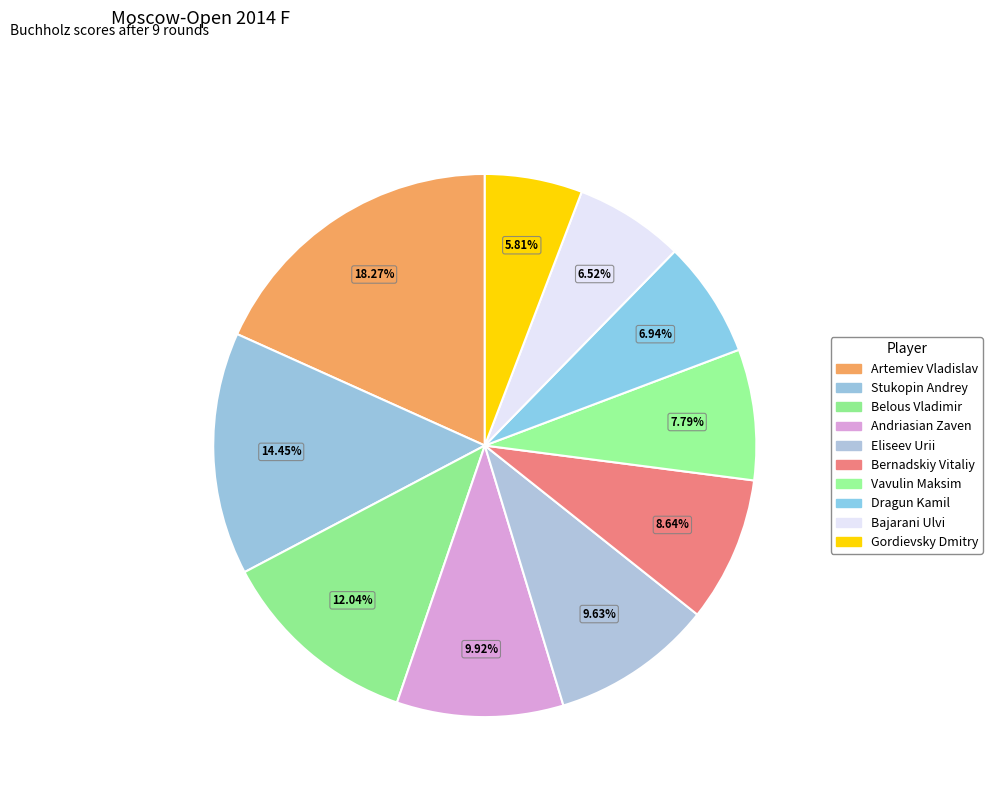

How many segments does this pie chart have?

10